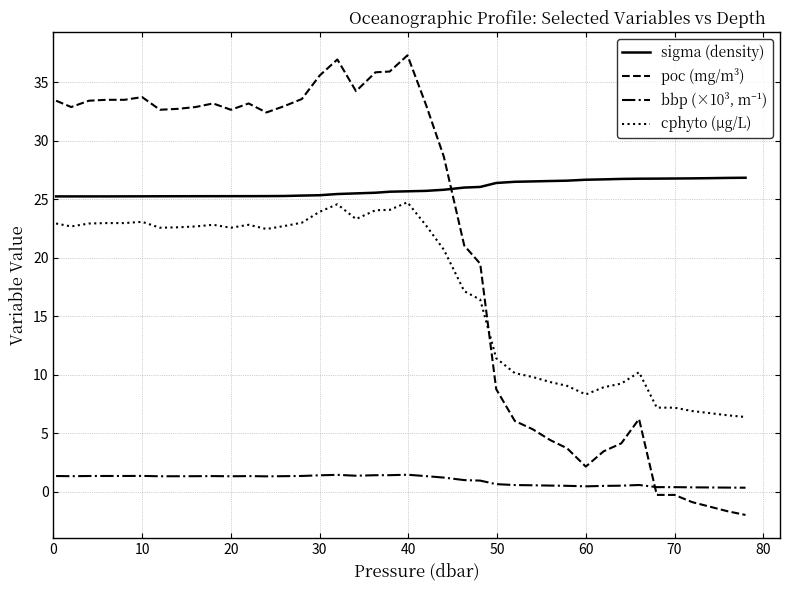

True or false: sigma (density) and cphyto (μg/L) cross at least once.

False